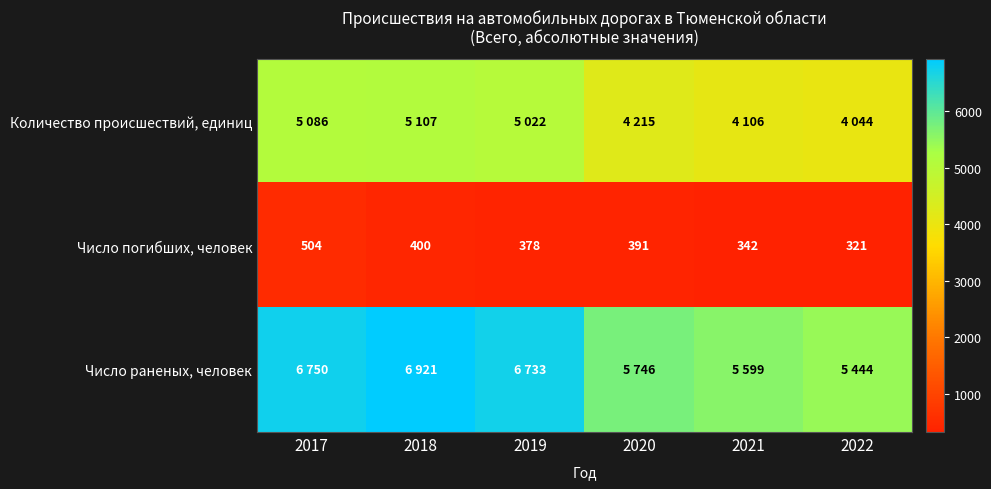

At which category does the chart reach its minimum across all series?

2022